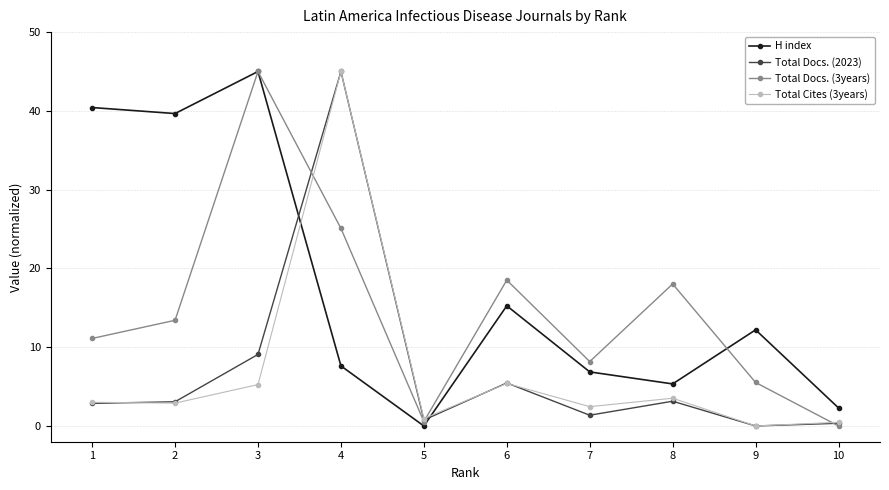

True or false: Total Cites (3years) has more than 2 interior local peaks.

True